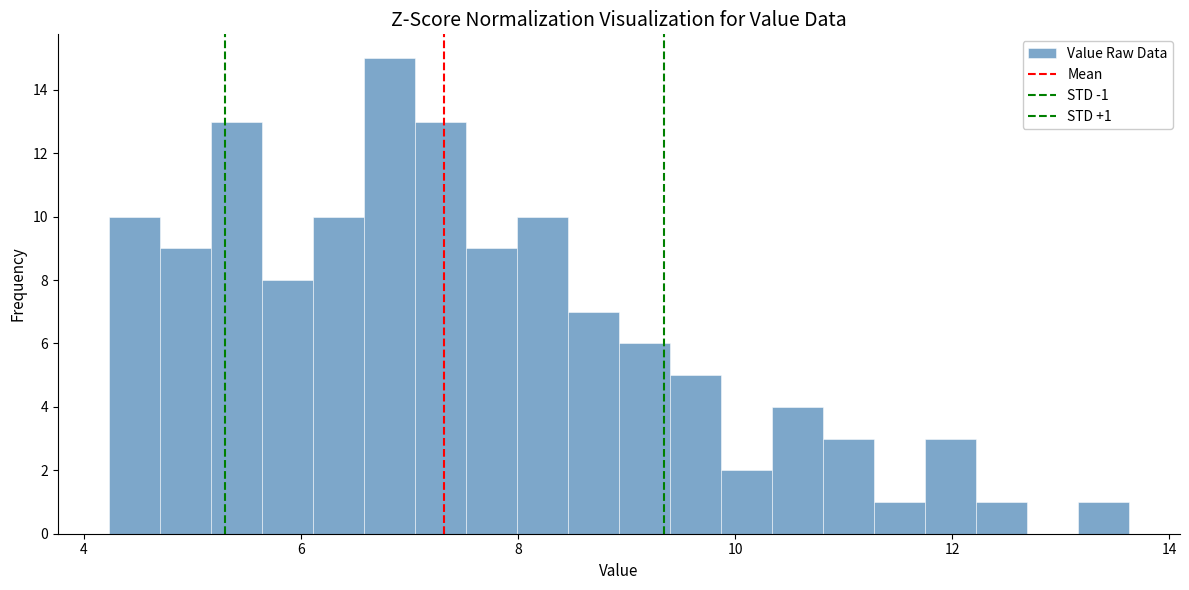

Read against the x-axis, roughly where is the centre of the tallest bar?

6.8